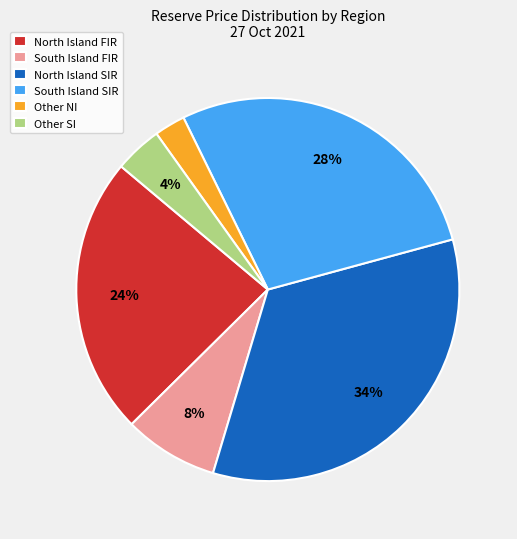

Combined, do Other SI and North Island SIR account for over 50%?

No